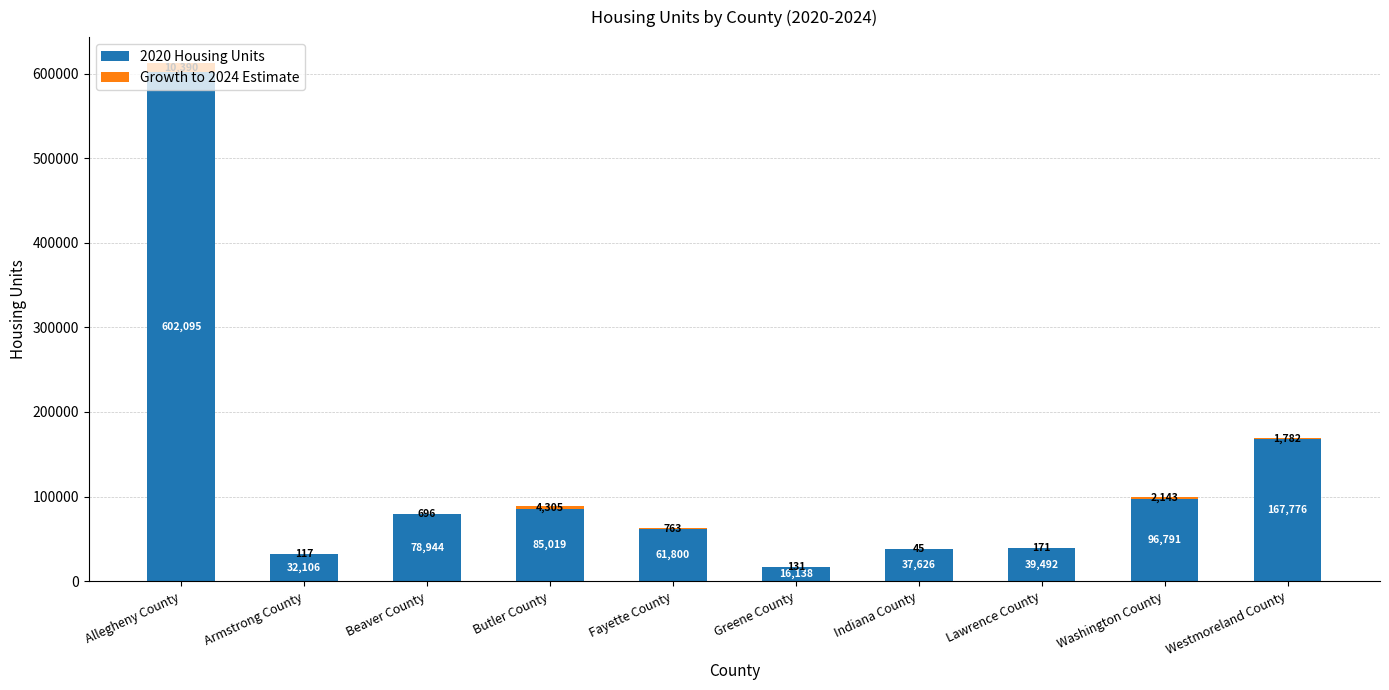

The 2020 Housing Units series shows 890426 at Allegheny County. True or false?

False